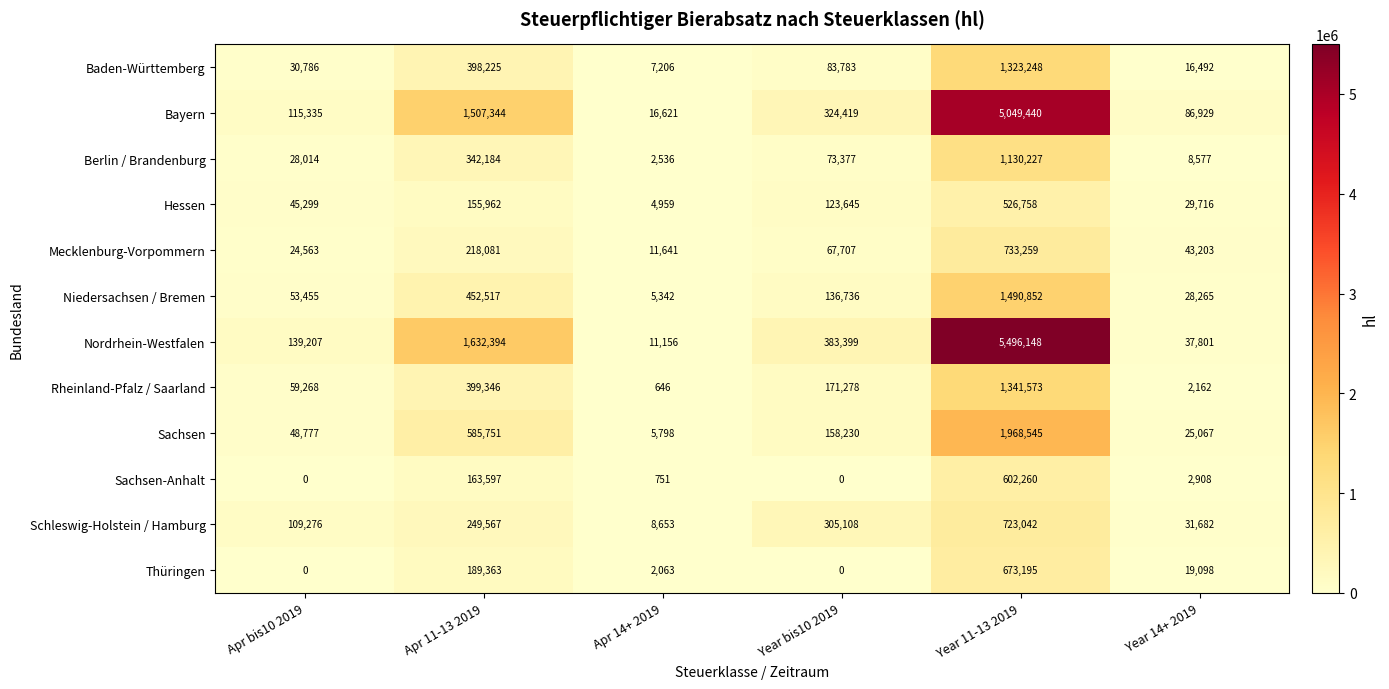

Is it true that Bayern equals 2042048 at Apr 11-13 2019?

False